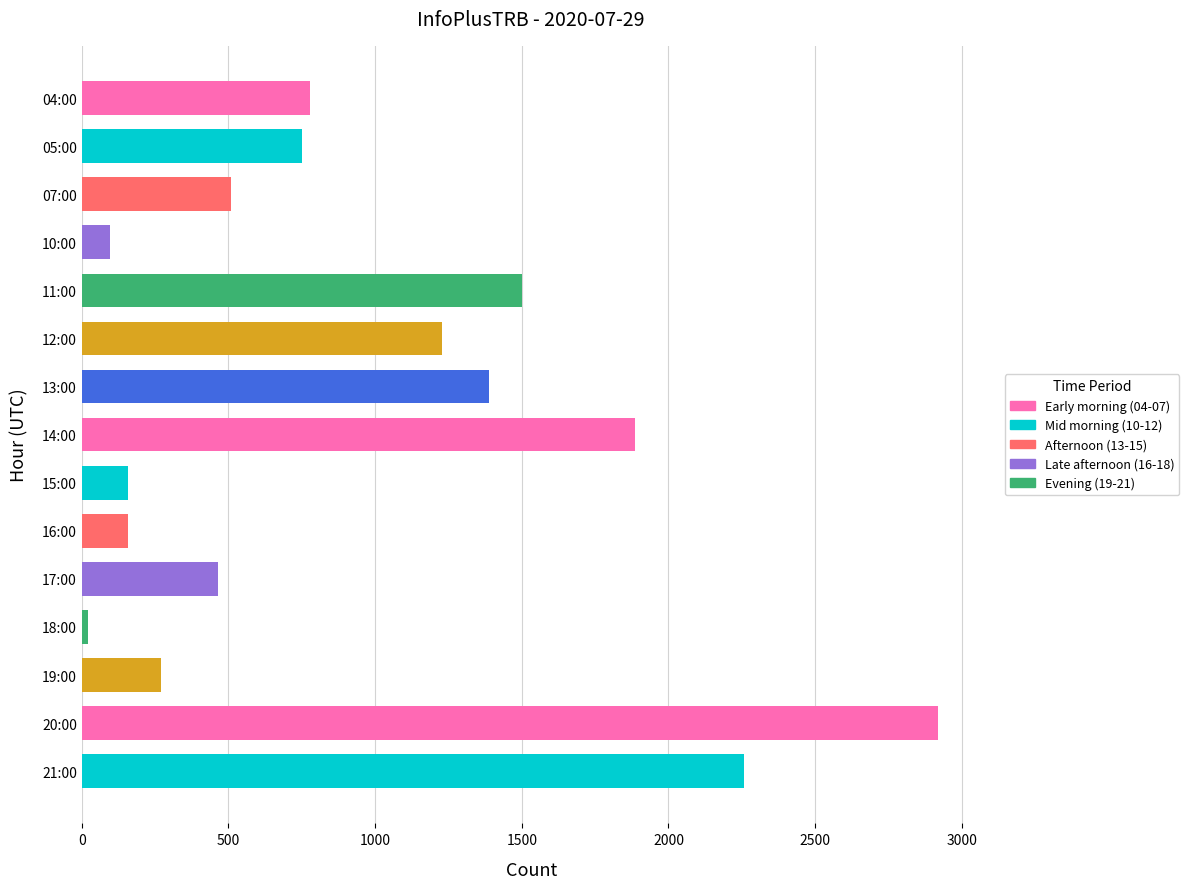

What is the label of the 1st bar from the top?

04:00